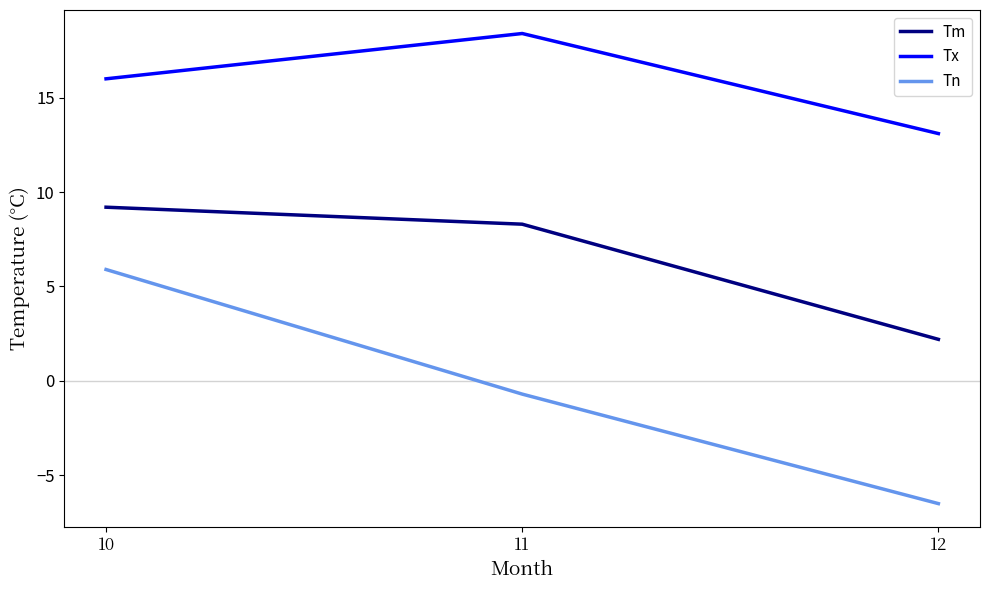

How many values in the Tn series exceed 0?

1